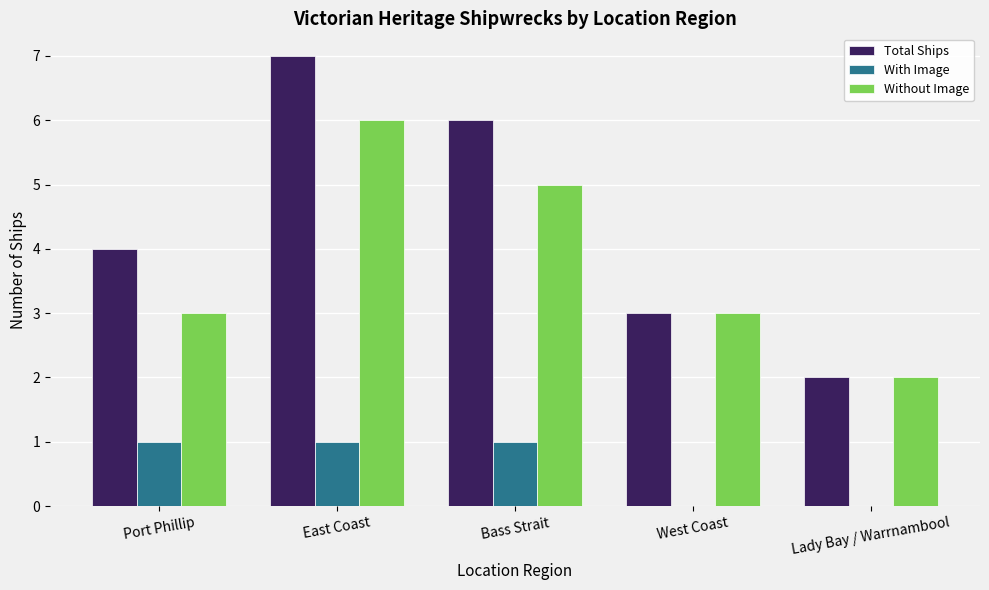

What is the sum of all Total Ships values?

22